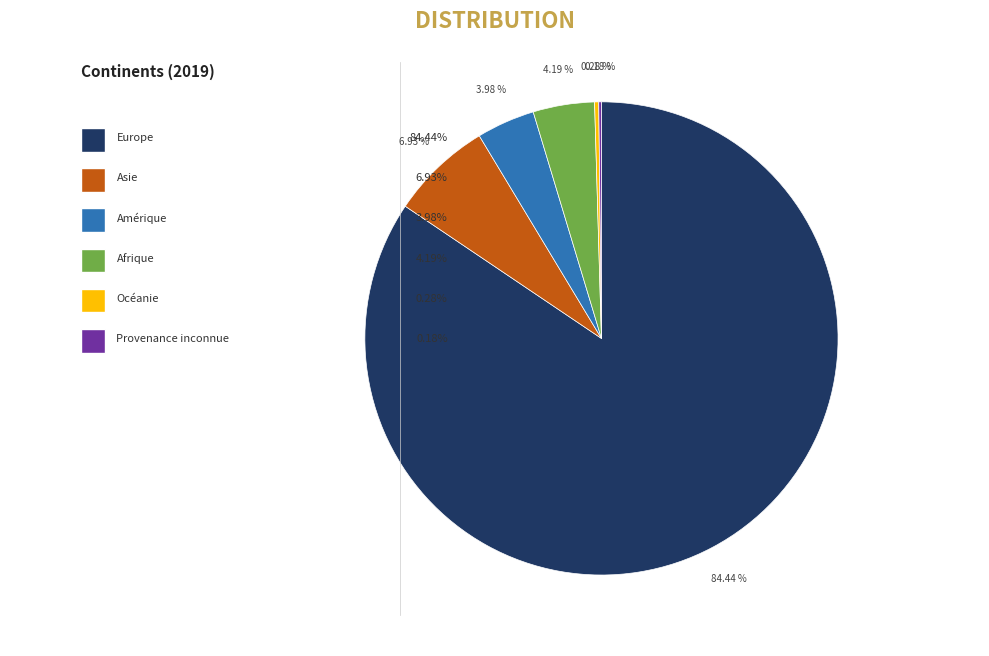

How many slices are in this pie chart?

6